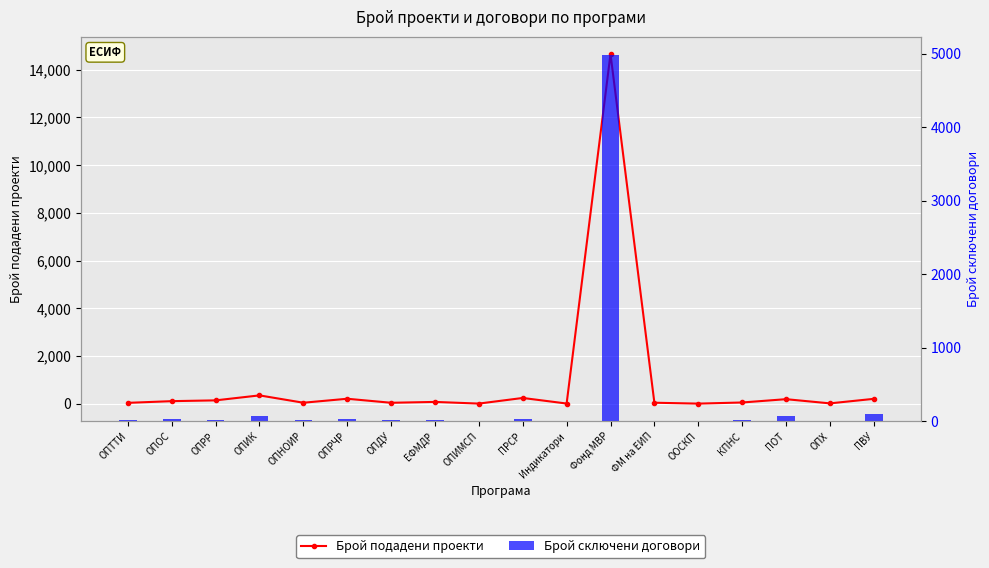

What is the minimum value shown in the chart?

1